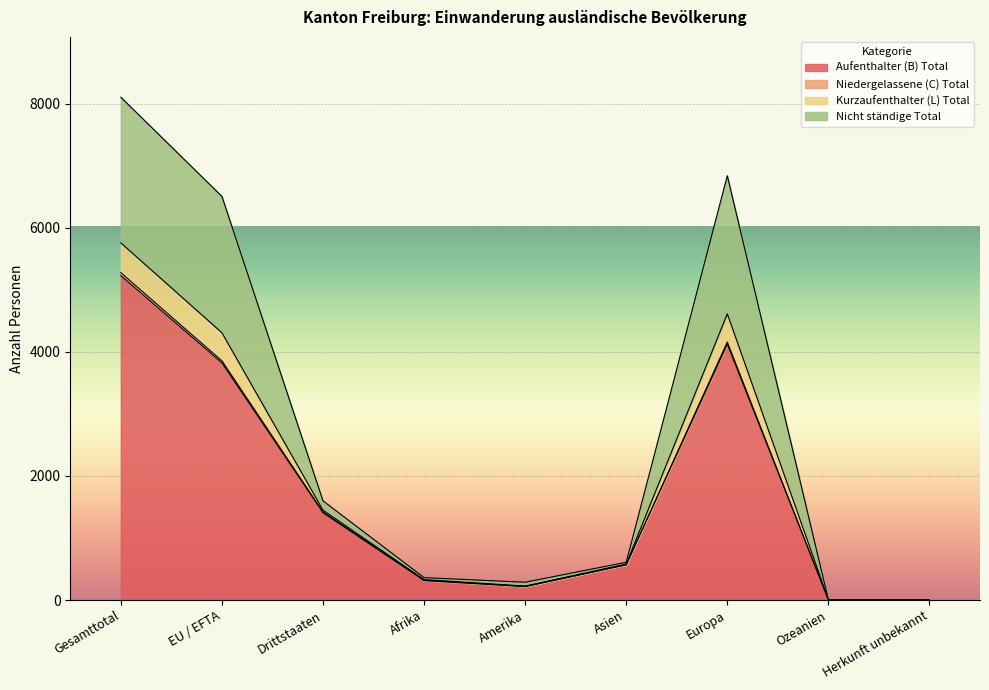

What is the minimum value for Kurzaufenthalter (L) Total?

4